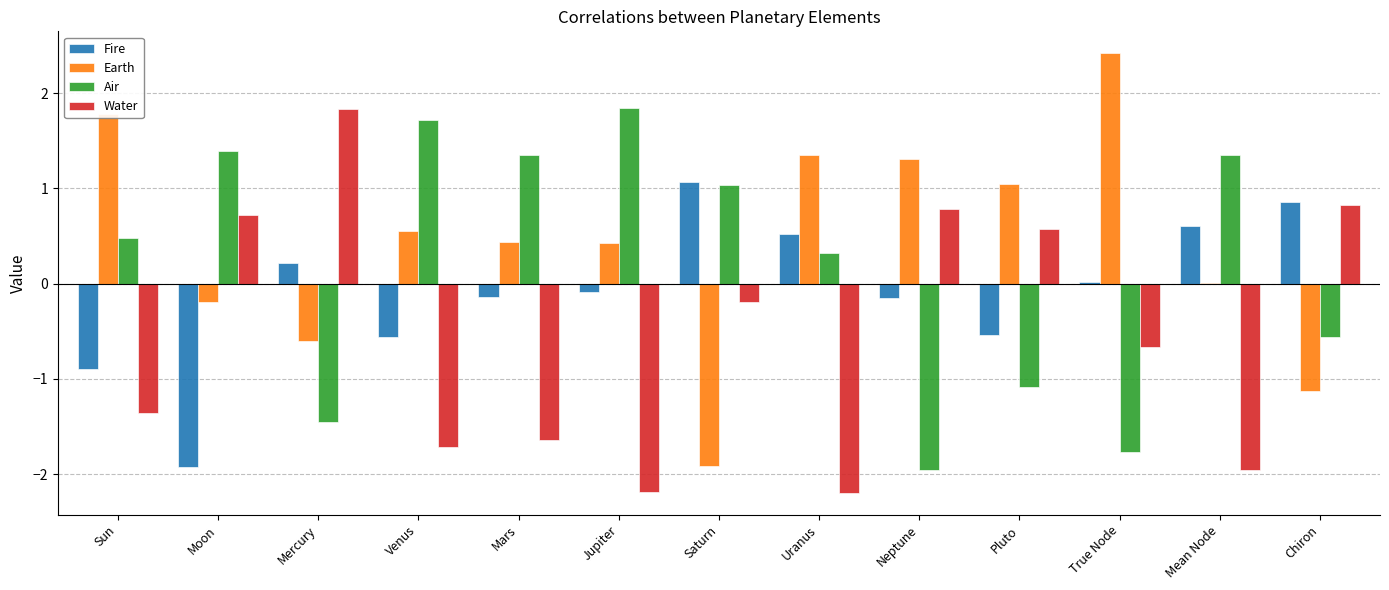

Which label corresponds to the largest value in the chart?

True Node